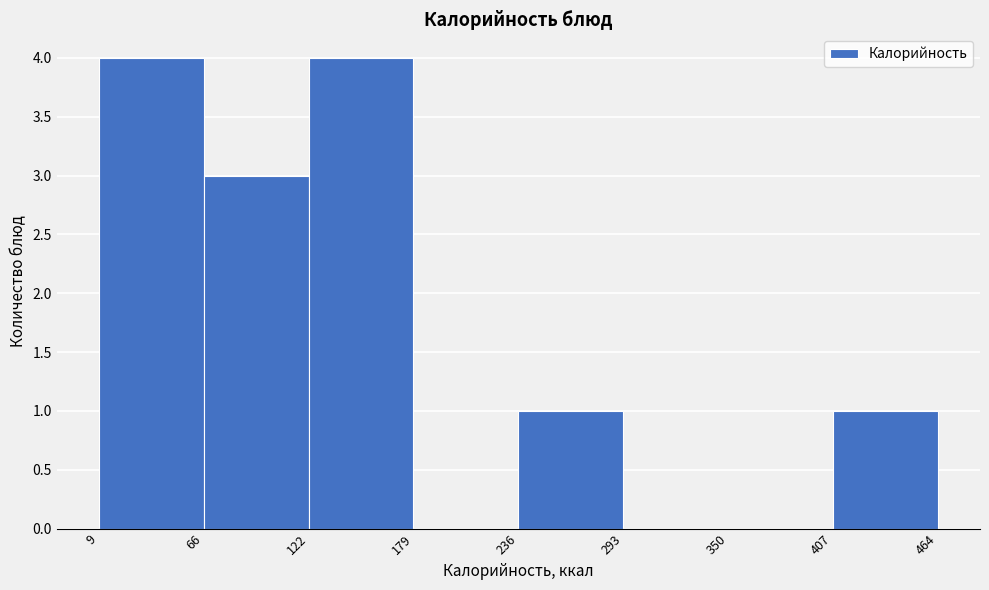

How tall is the bar that spans 407 to 464 on the x-axis? The values are not printed on the chart, so give them approximately, as read against the axis.

1